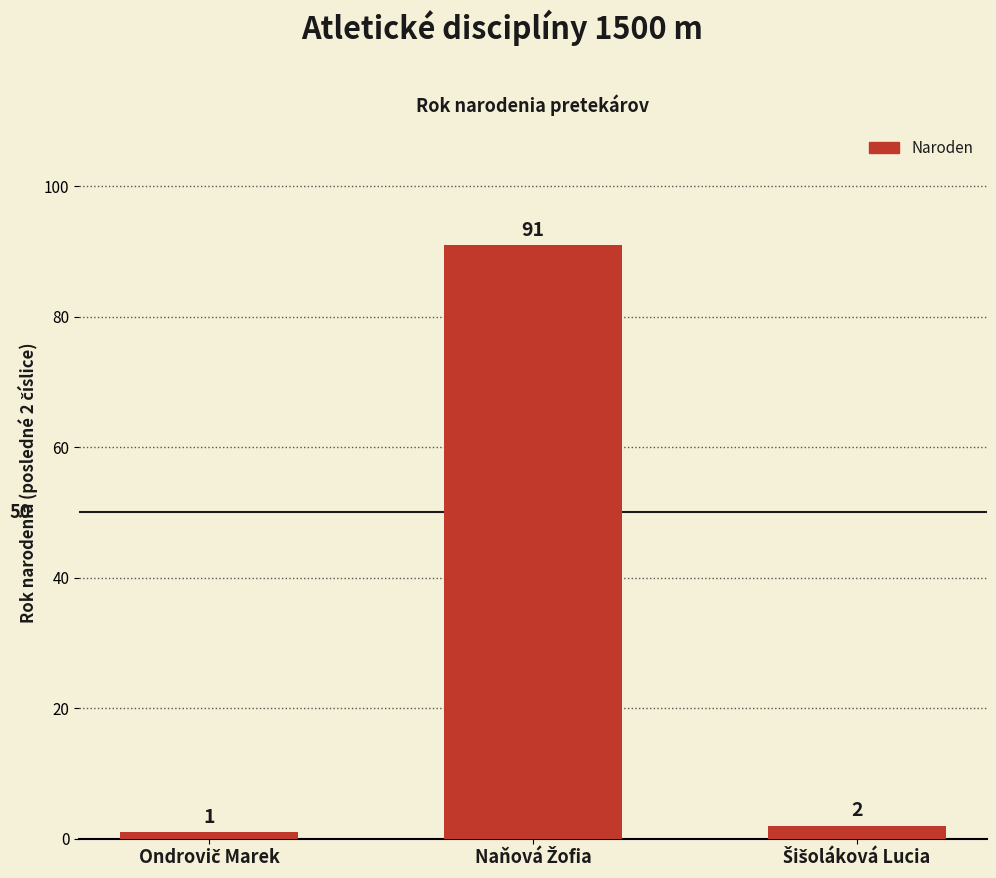

What is the difference between the second highest and minimum values?

1